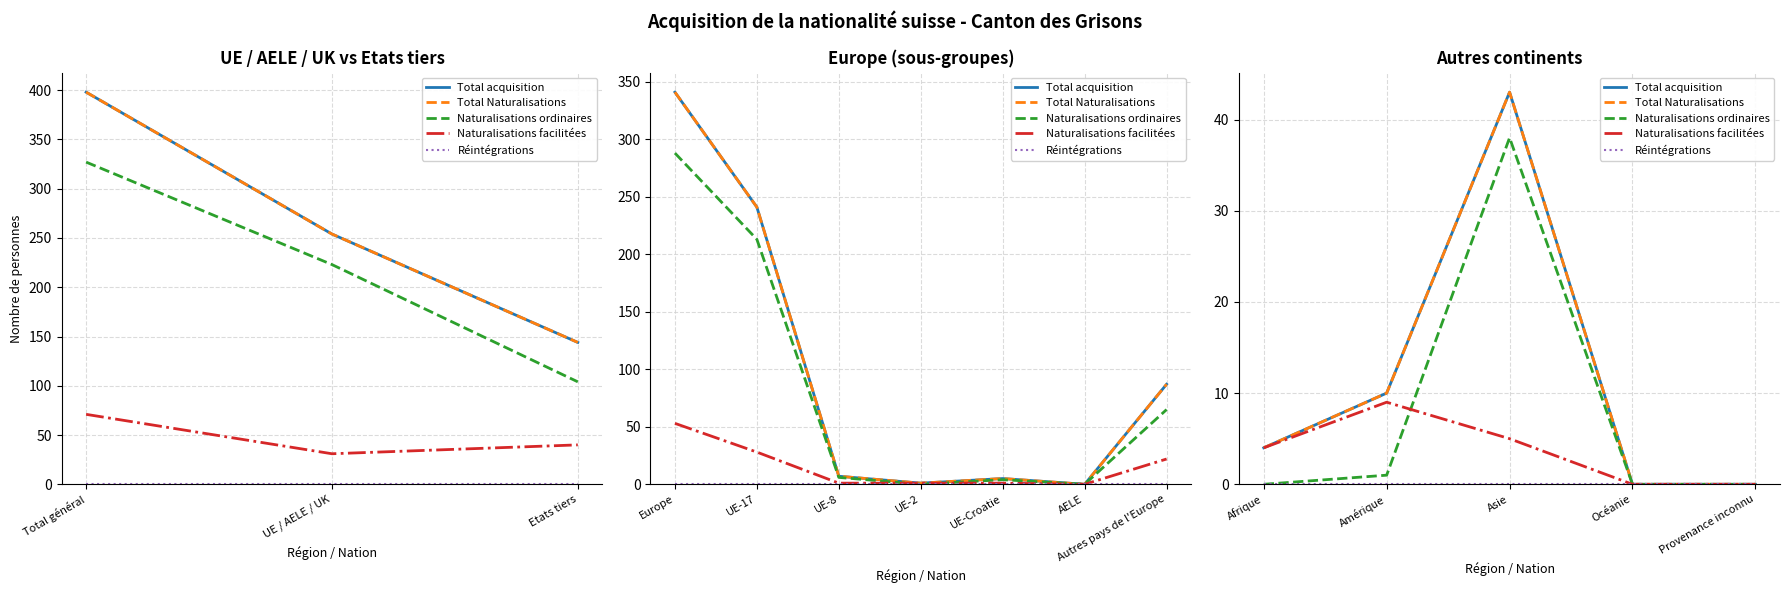

In Total acquisition, how many points are higher than both neighbors (excluding endpoints)?

1